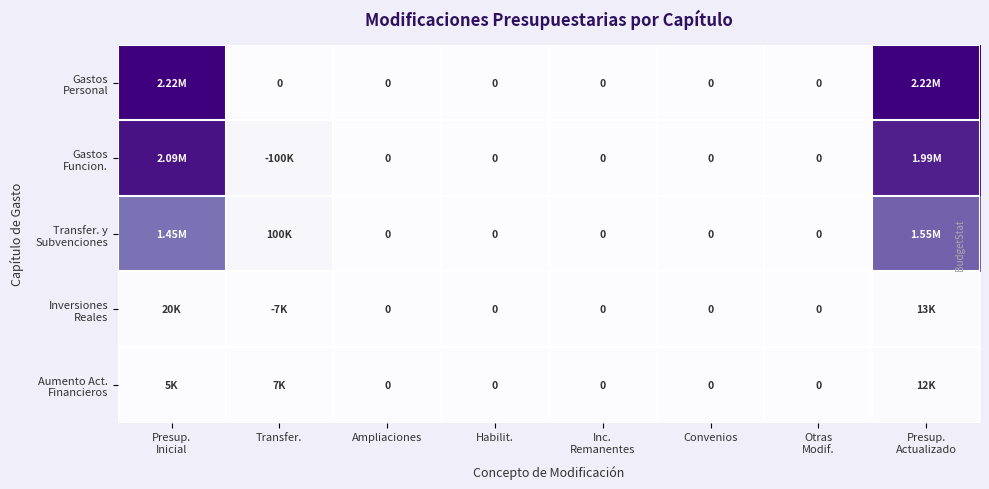

Which series has the widest spread of values?

Gastos Personal